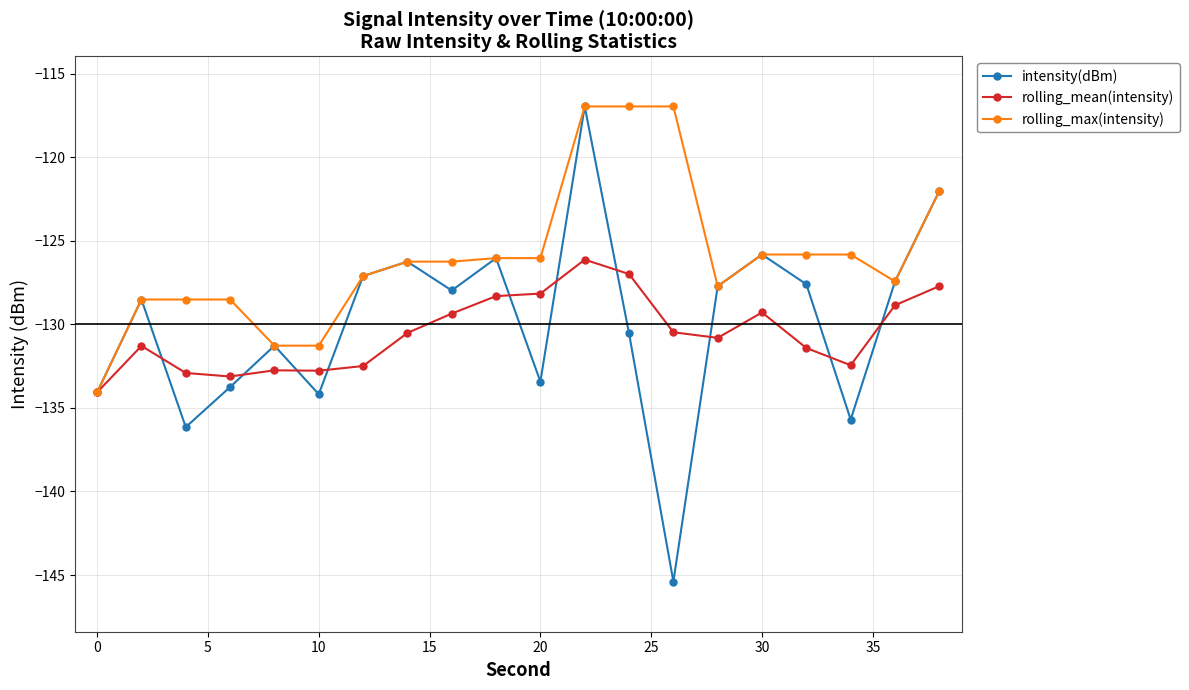

Which series has the largest range (max minus min)?

intensity(dBm)